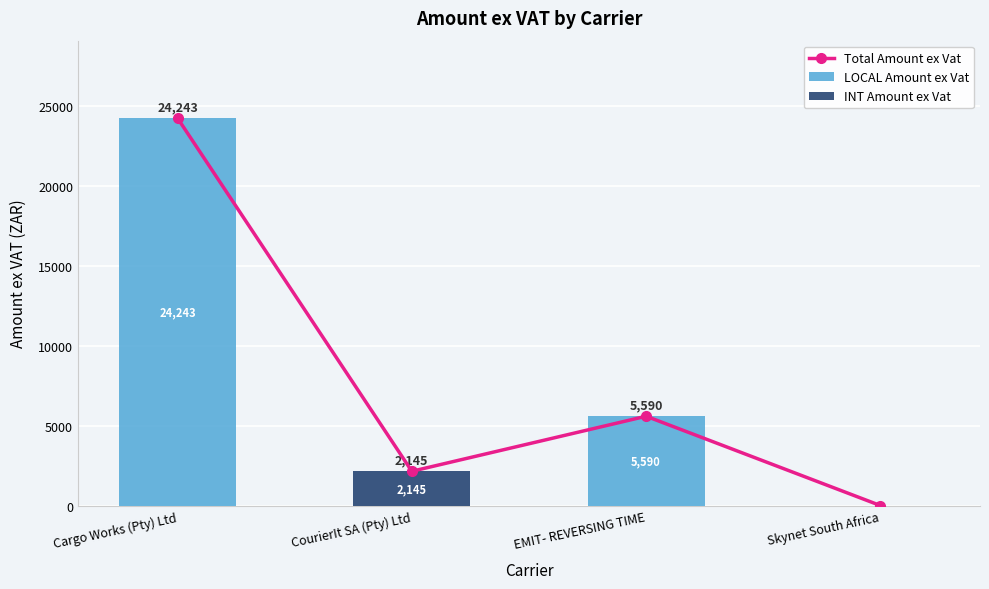

List the labels in order of INT Amount ex Vat value, smallest first.

Cargo Works (Pty) Ltd, EMIT- REVERSING TIME, Skynet South Africa, CourierIt SA (Pty) Ltd